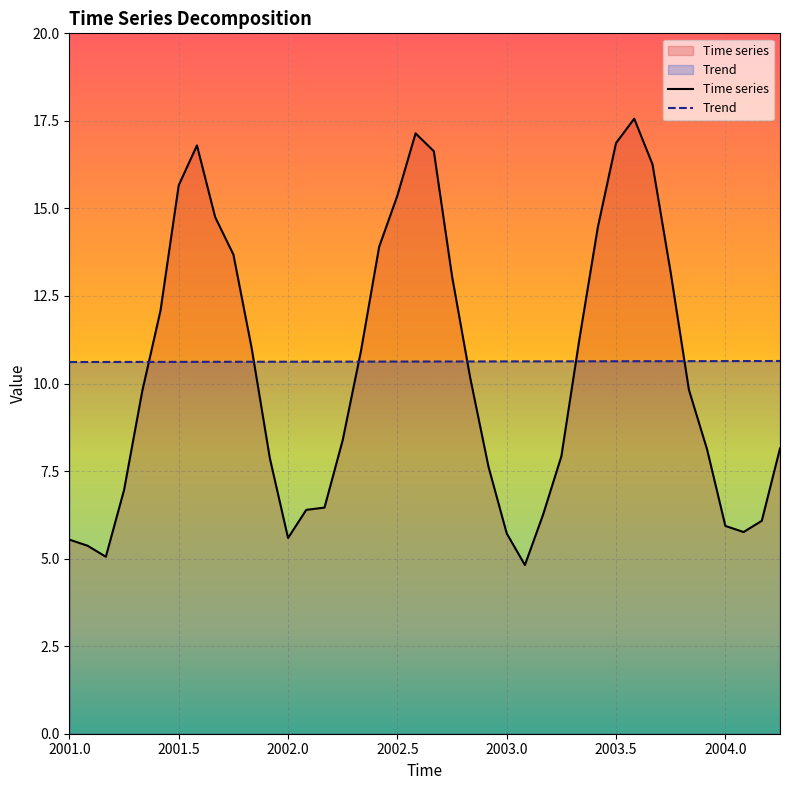

True or false: time_series and time intersect in this chart.

True